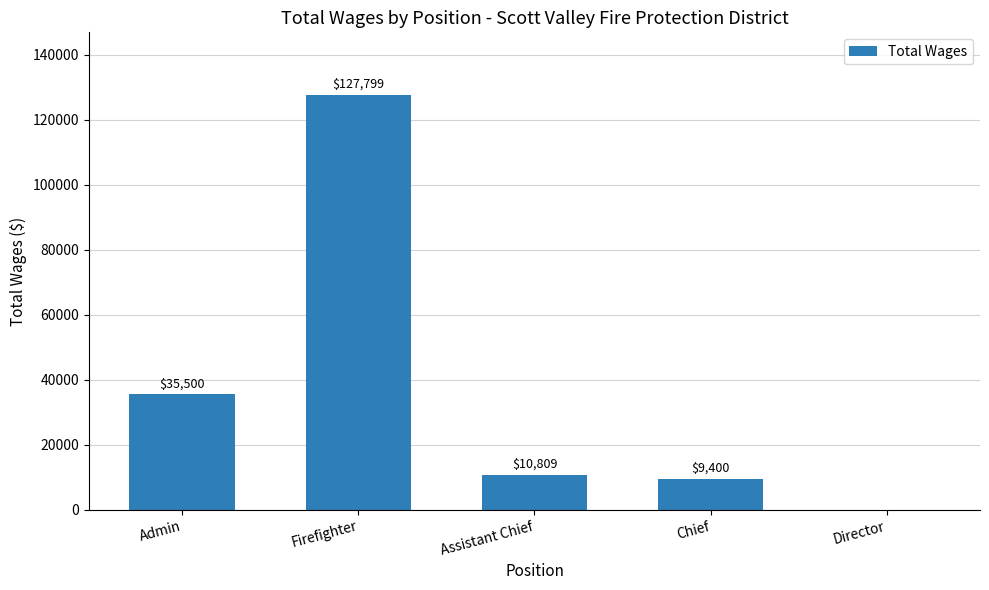

The chart shows a value of 10809 at Assistant Chief. True or false?

True